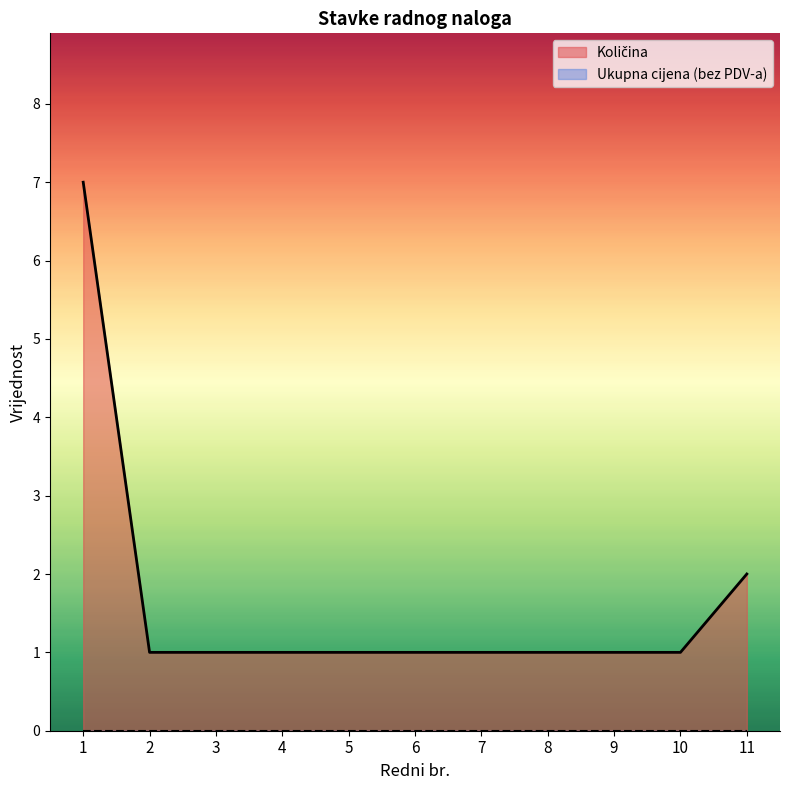

What is the minimum value shown in the chart?

0